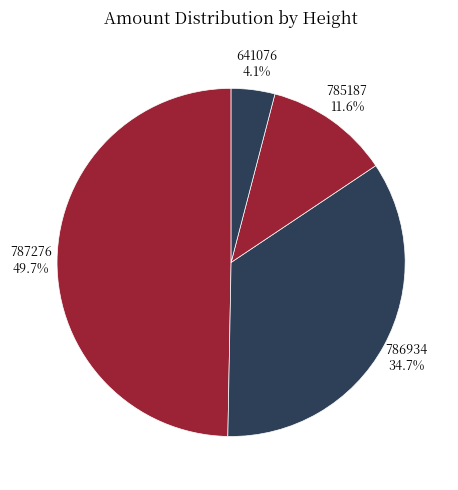

To the nearest percent, what is the difference between the largest and smallest slice percentages?

46%